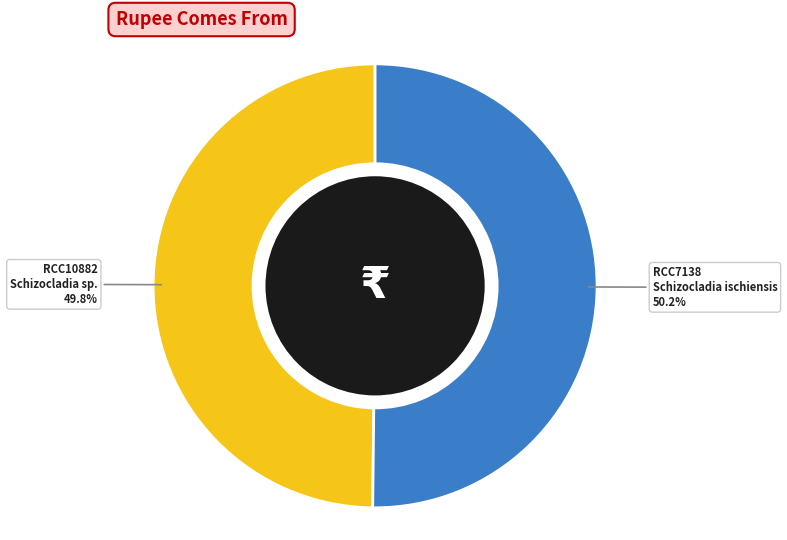

What percentage do RCC7138 and RCC10882 together represent?

100.0%